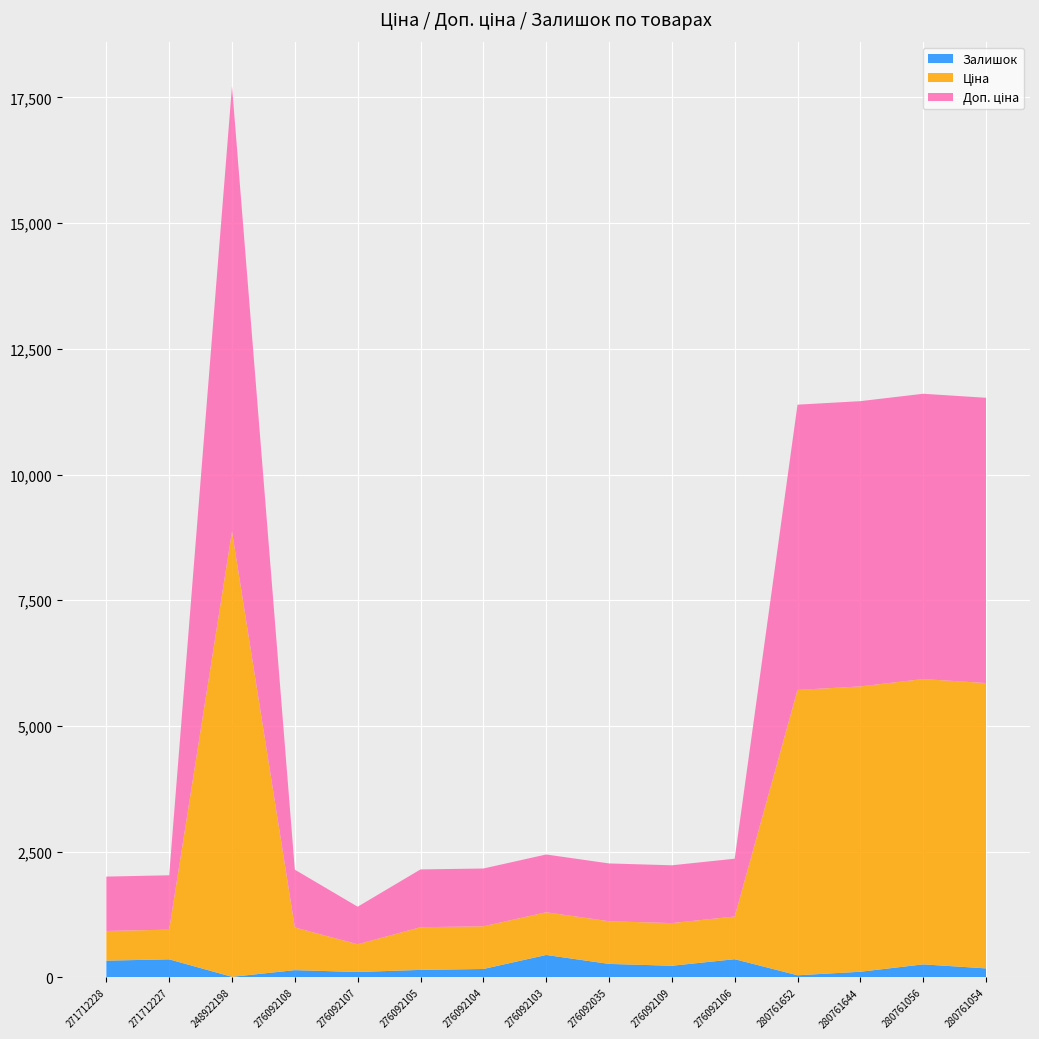

Reading right to left, extract all data points from this chart.

Ціна: 280761054=5673.8	280761056=5673.8	280761644=5673.8	280761652=5673.8	276092106=848.4	276092109=848.4	276092035=848.4	276092103=848.4	276092104=848.4	276092105=848.4	276092107=551.5	276092108=848.4	248922198=8856.7	271712227=589.9	271712228=589.9
Доп. ціна: 280761054=5673.8	280761056=5673.8	280761644=5673.8	280761652=5673.8	276092106=1149.7	276092109=1149.7	276092035=1149.7	276092103=1149.7	276092104=1149.7	276092105=1149.7	276092107=747.0	276092108=1149.7	248922198=8856.7	271712227=1081.7	271712228=1081.7
Залишок: 280761054=179.0	280761056=259.0	280761644=112.0	280761652=42.0	276092106=362.0	276092109=231.0	276092035=268.0	276092103=446.0	276092104=167.0	276092105=149.0	276092107=107.0	276092108=144.0	248922198=11.0	271712227=359.0	271712228=333.0